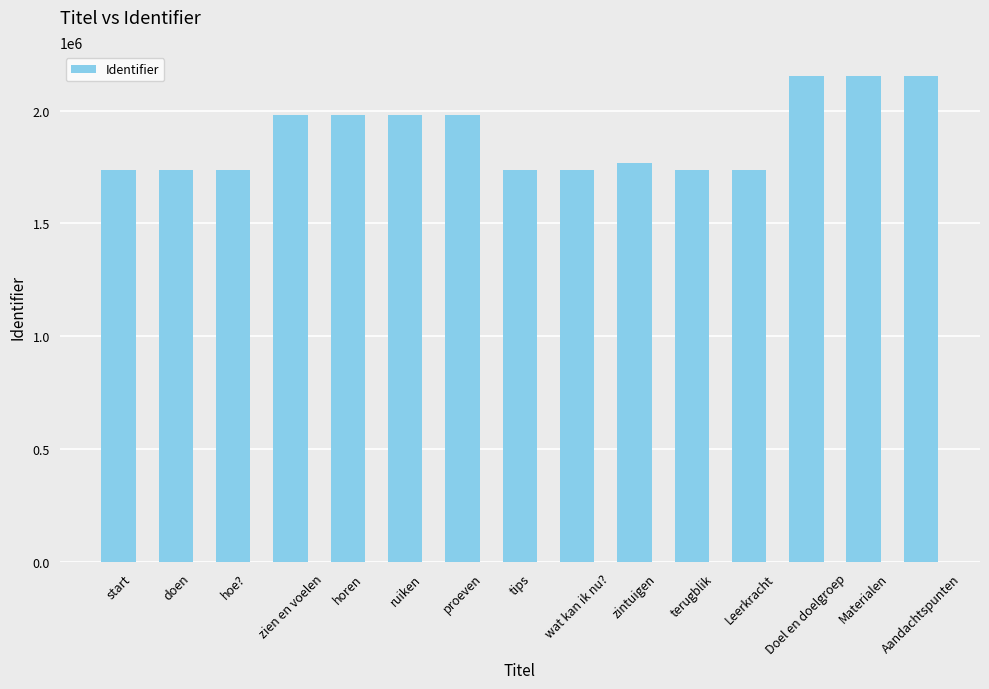

Between Leerkracht and Aandachtspunten, which is larger?

Aandachtspunten